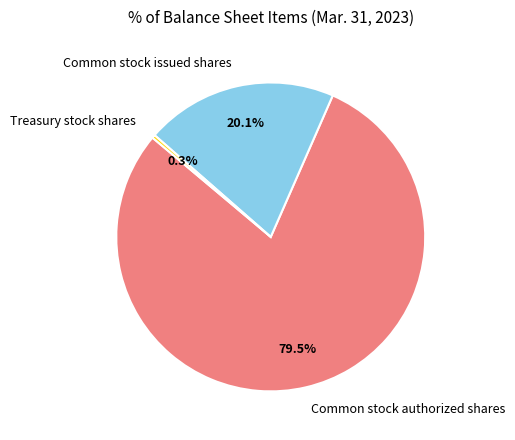

Rank the categories by value from highest to lowest.

Common stock authorized shares, Common stock issued shares, Treasury stock shares